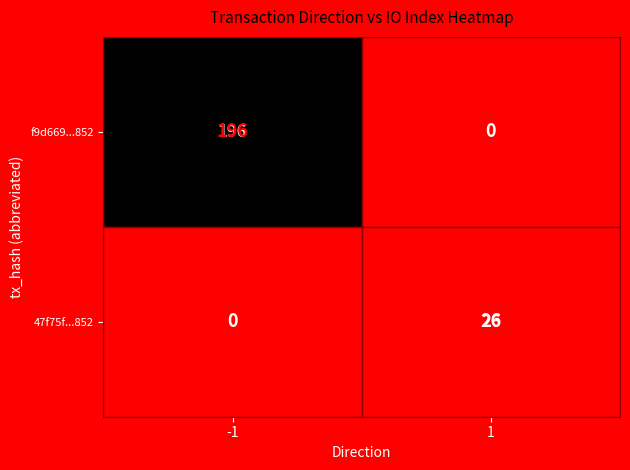

The value of 47f75f...852 at 1 is 26. True or false?

True